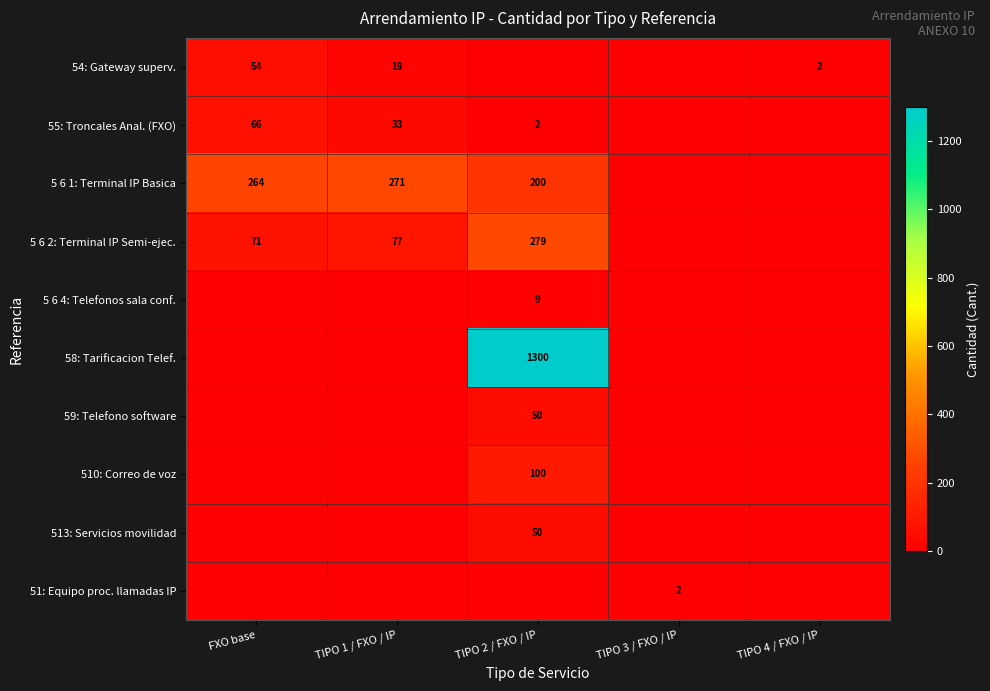

What is the greatest value displayed?

1300